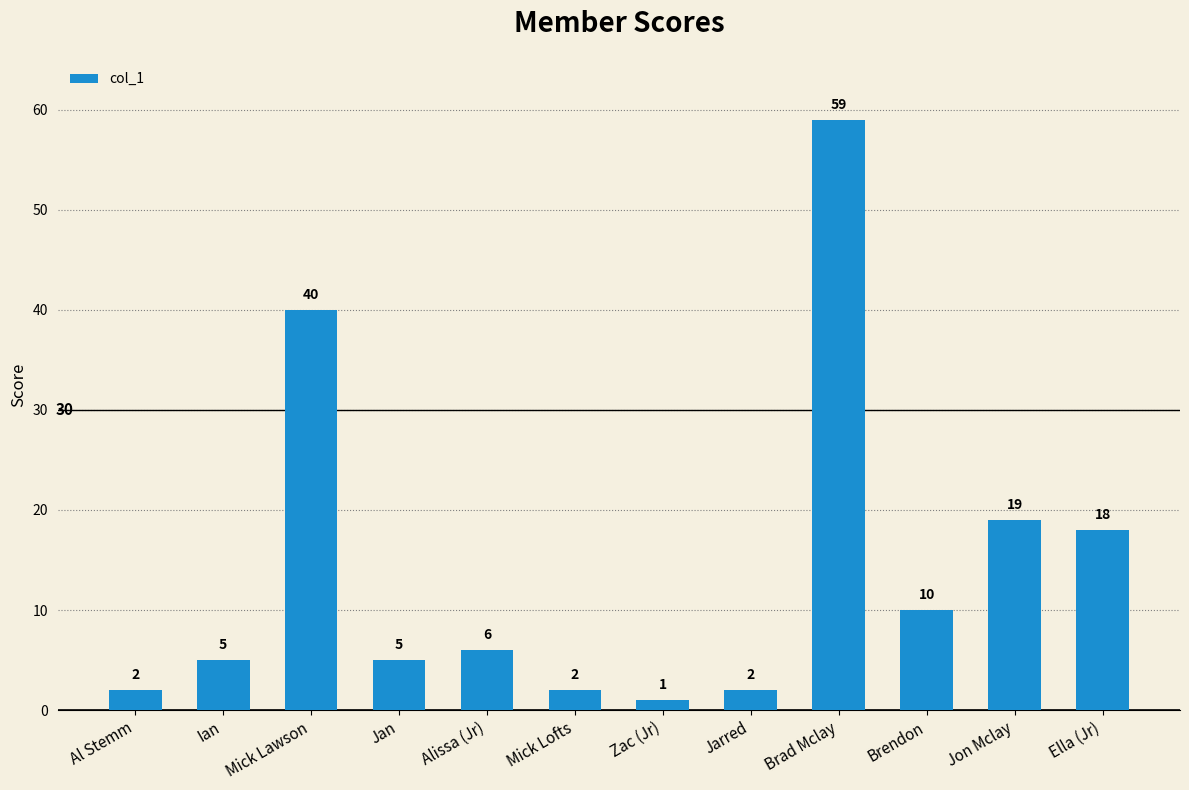

What is the change in value from Alissa (Jr) to Brendon?

+4